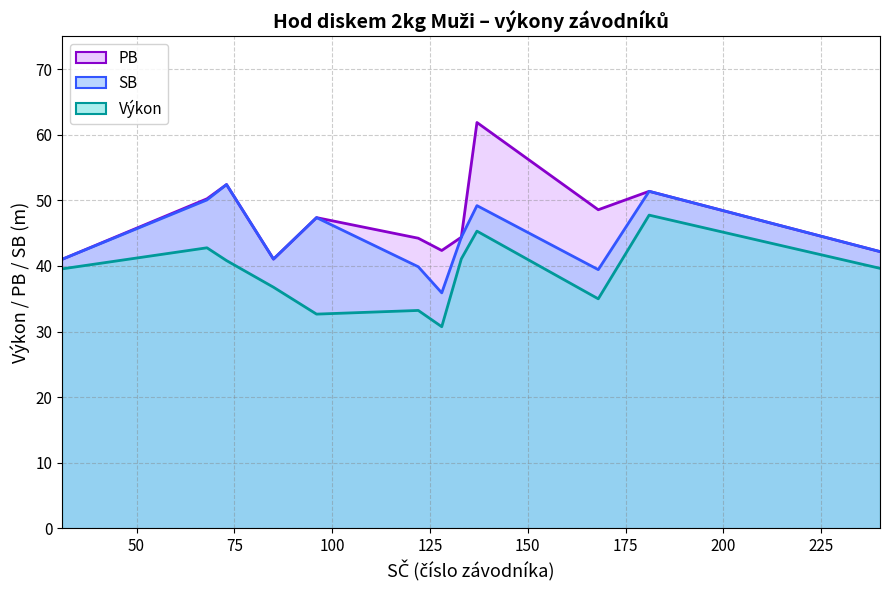

Which series has the largest range (max minus min)?

PB